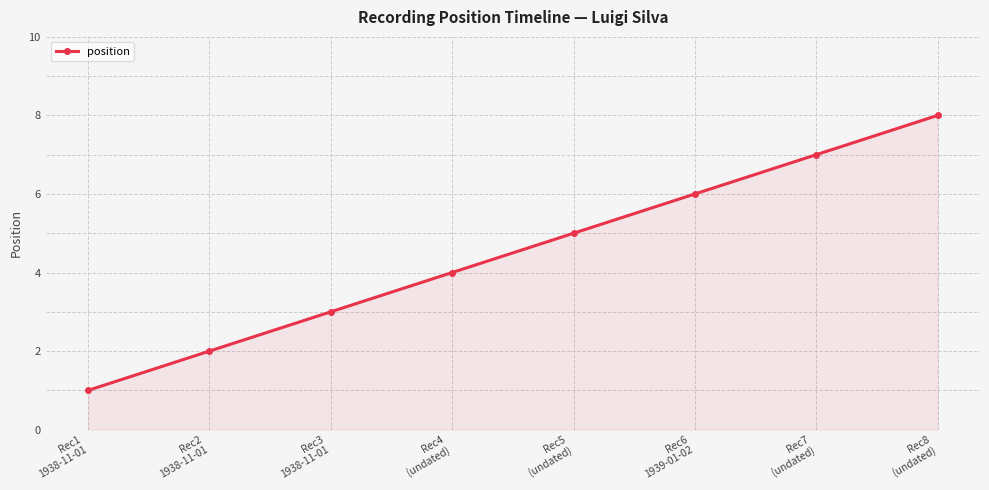

What is the value of the 3rd point from the left?

3